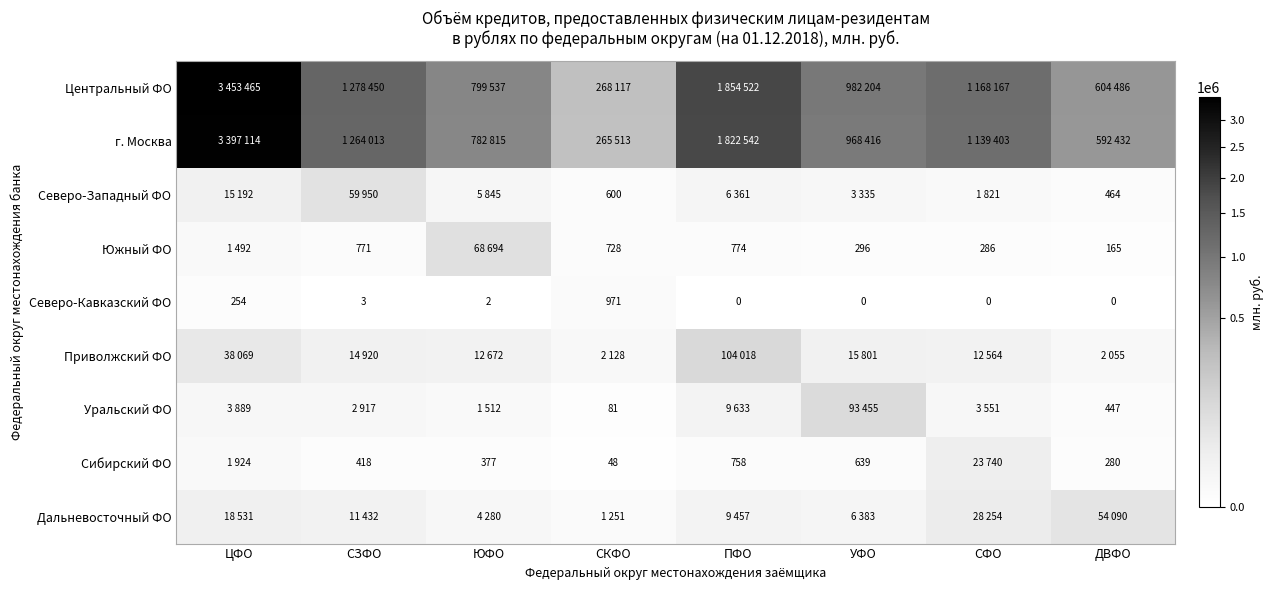

At which label does Сибирский ФО first exceed 639?

ЦФО